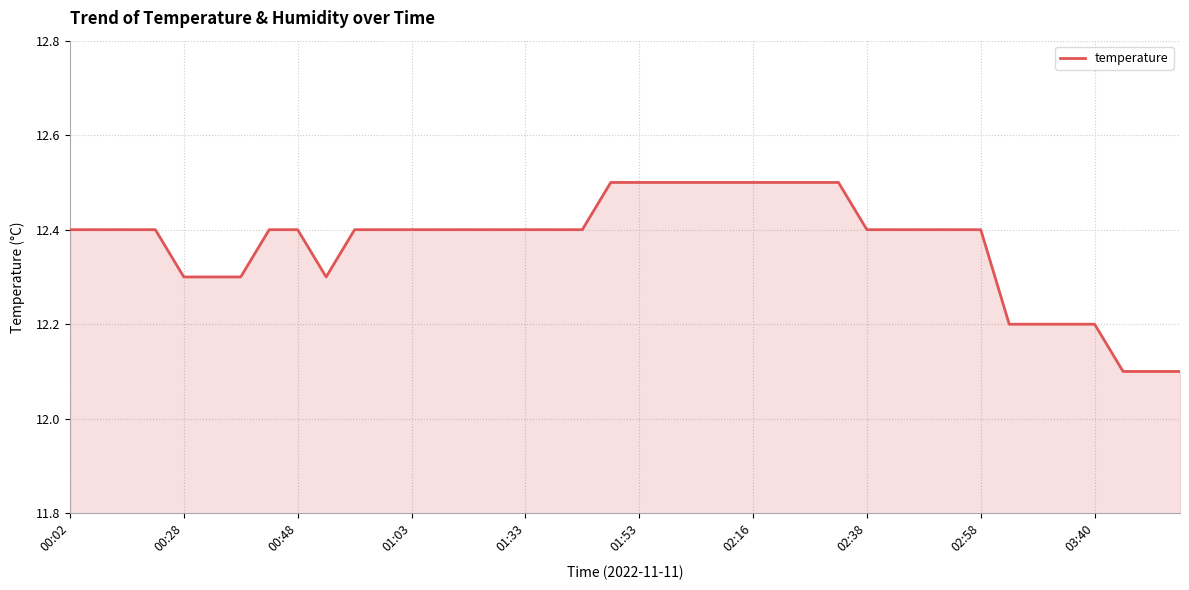

How many categories are shown in the chart?

40